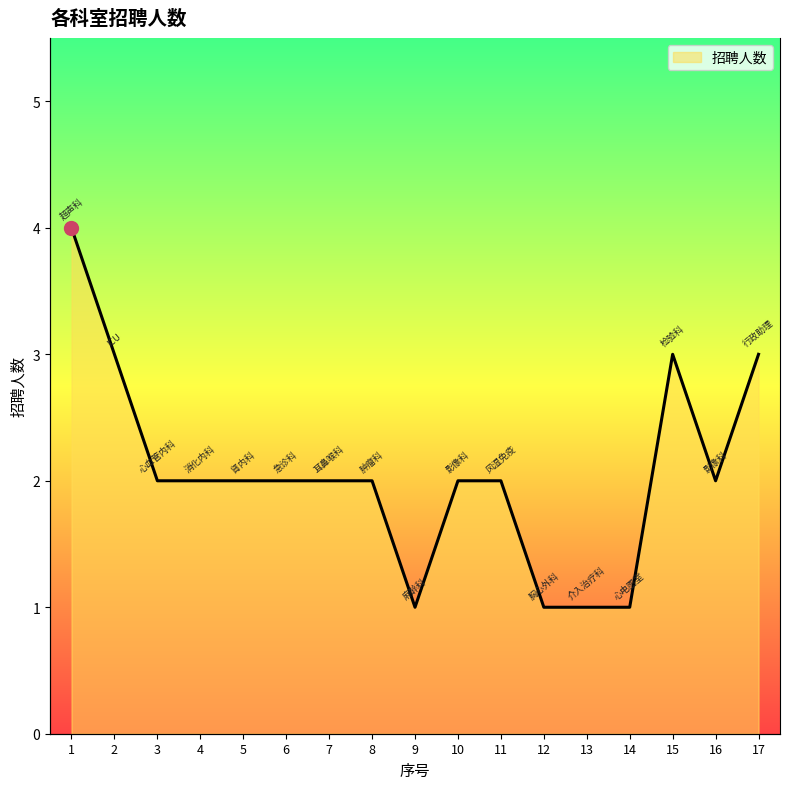

What is the value of the 5th point from the left?

2